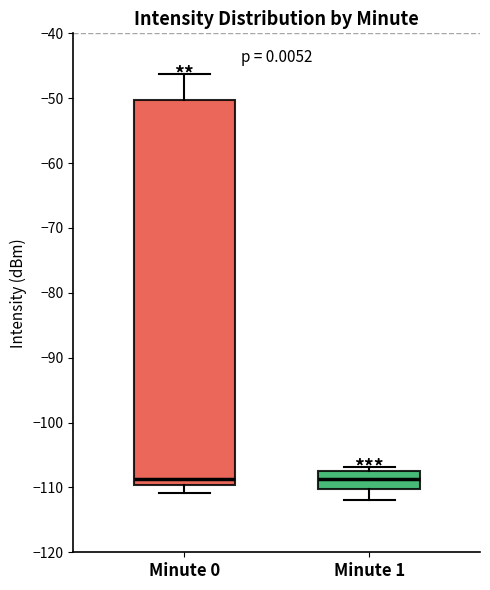

Which box is the tallest, from its lower edge to its upper edge?

Minute 0